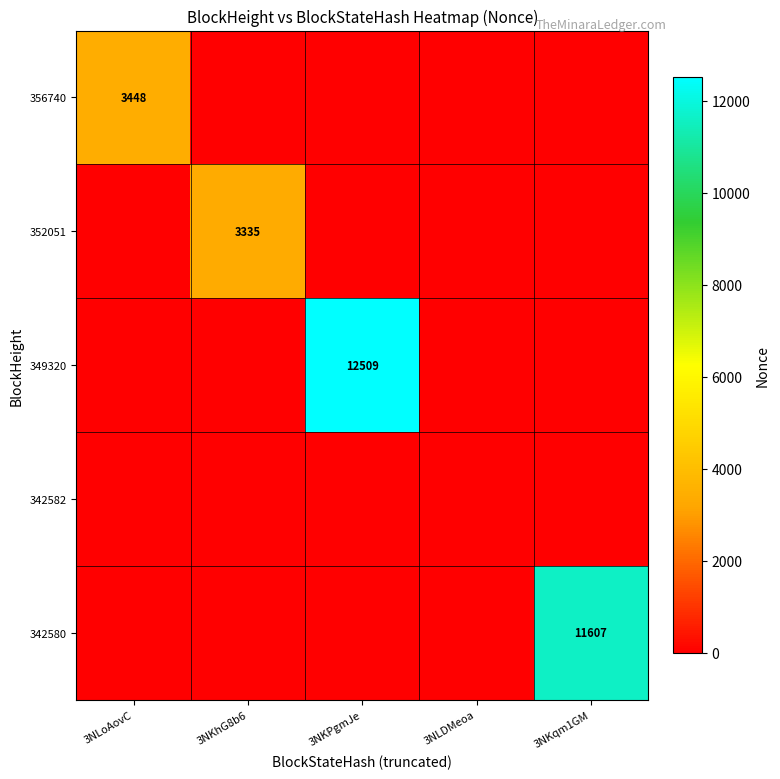

The value of 356740 at 3NLoAovC is 5099. True or false?

False